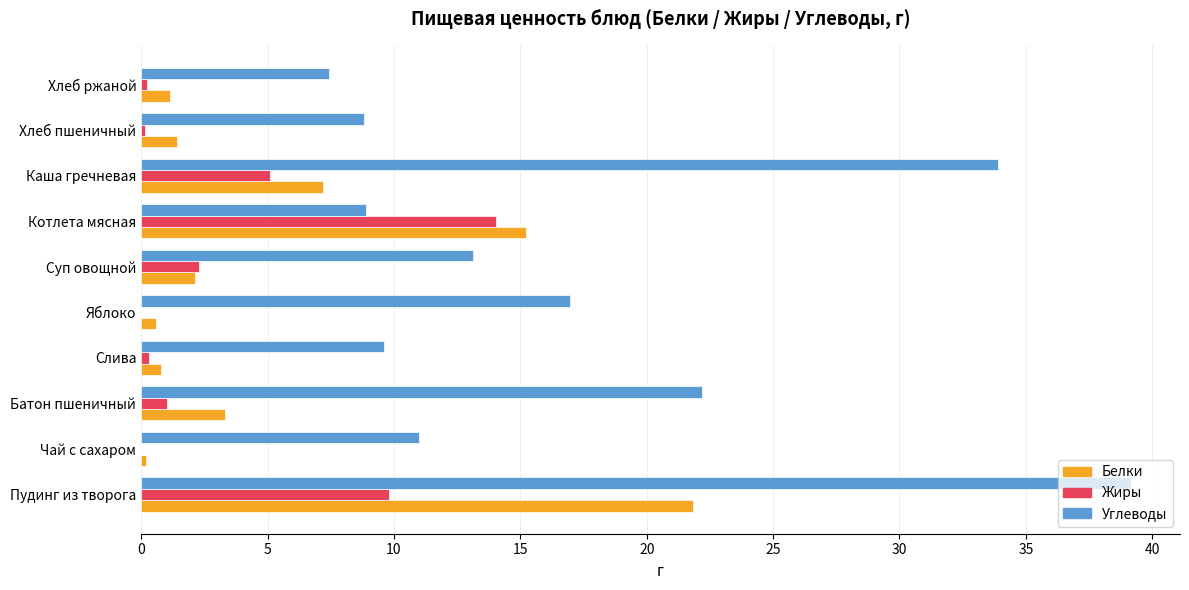

Count the number of data series in this chart.

3